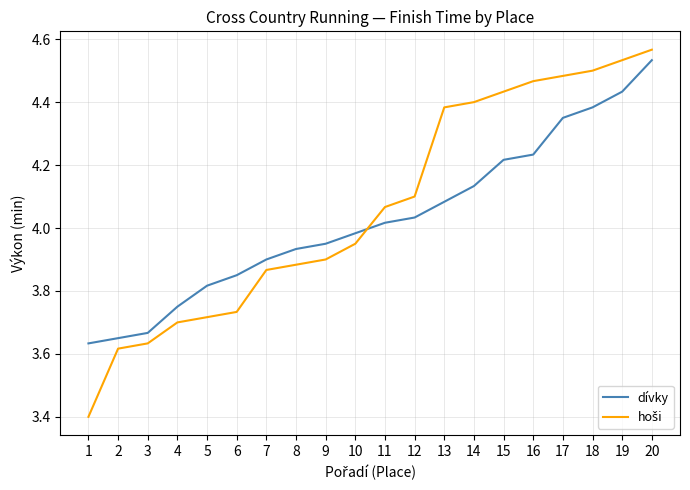

At which label does dívky first exceed 4?

11